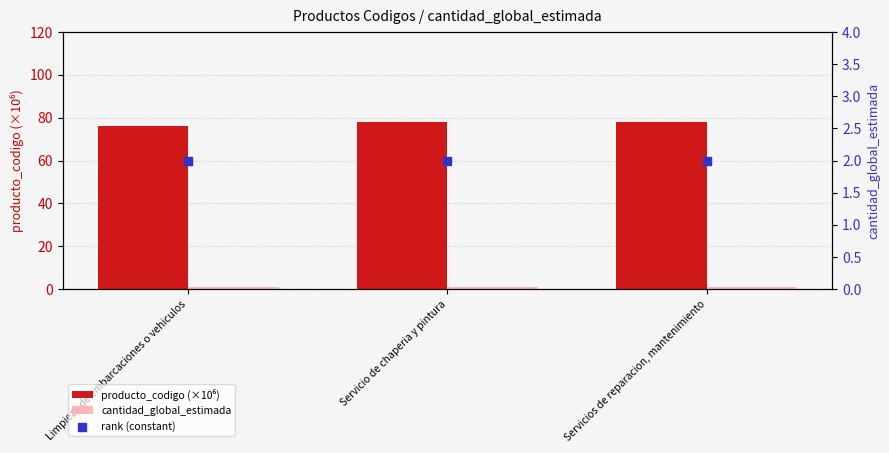

Is the value of producto_codigo (×10⁶) at Limpieza de embarcaciones o vehiculos greater than the value of rank (constant) at Servicios de reparacion, mantenimiento?

Yes